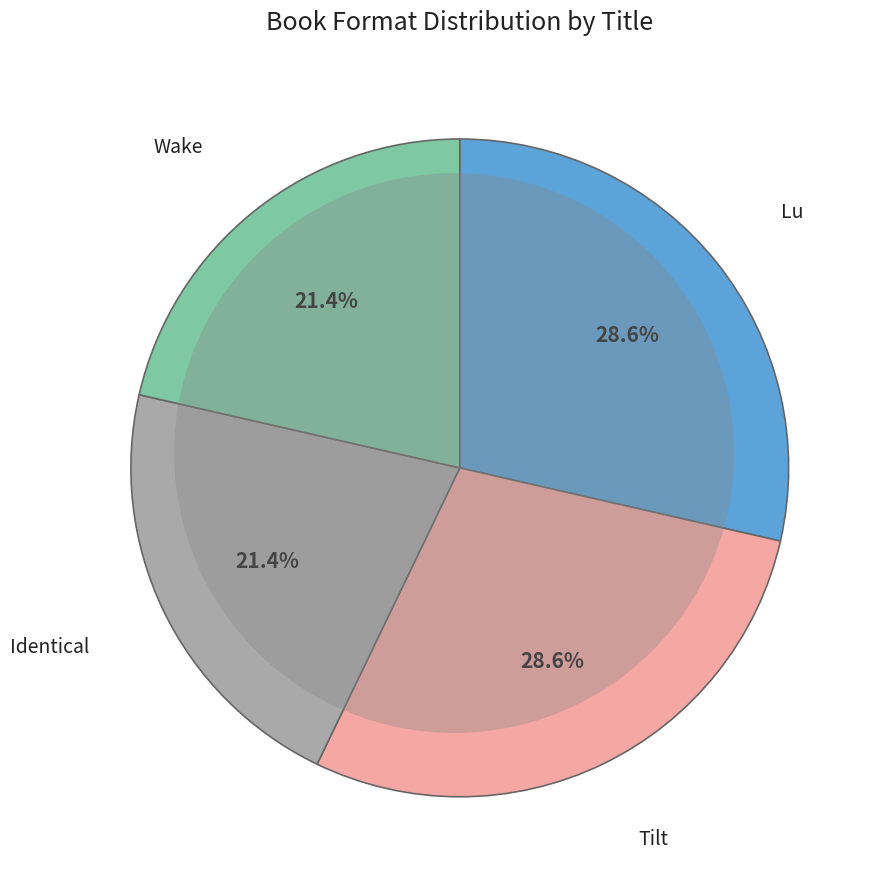

Does any single category account for the majority?

No